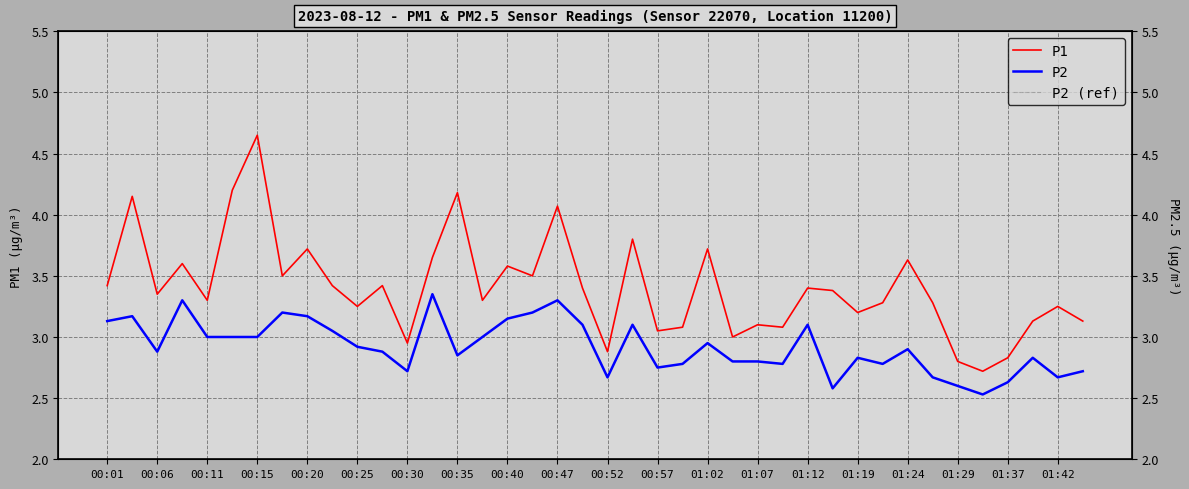

Is it true that P1 equals 5.4 at 00:06?

False